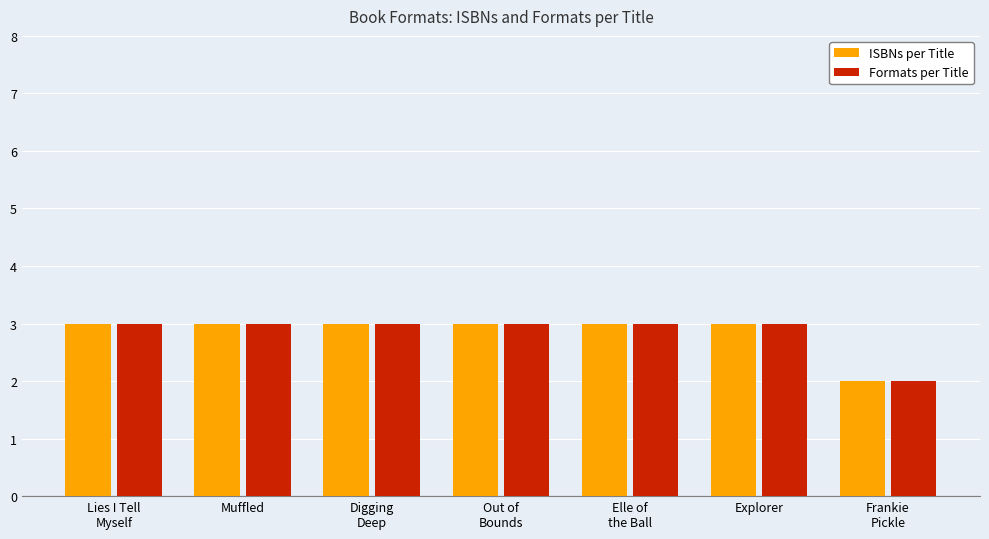

What is the difference between the maximum and minimum values in the Formats per Title series?

1